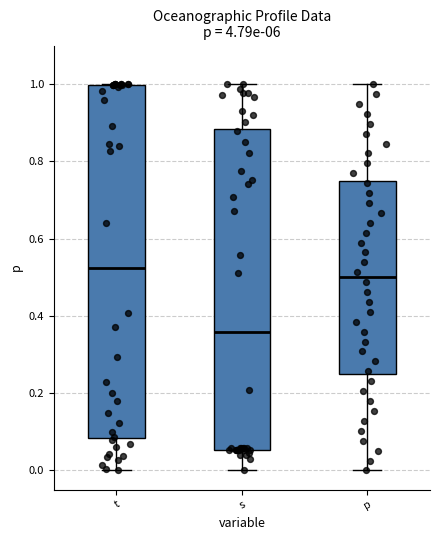

Which box has the highest median line?

t